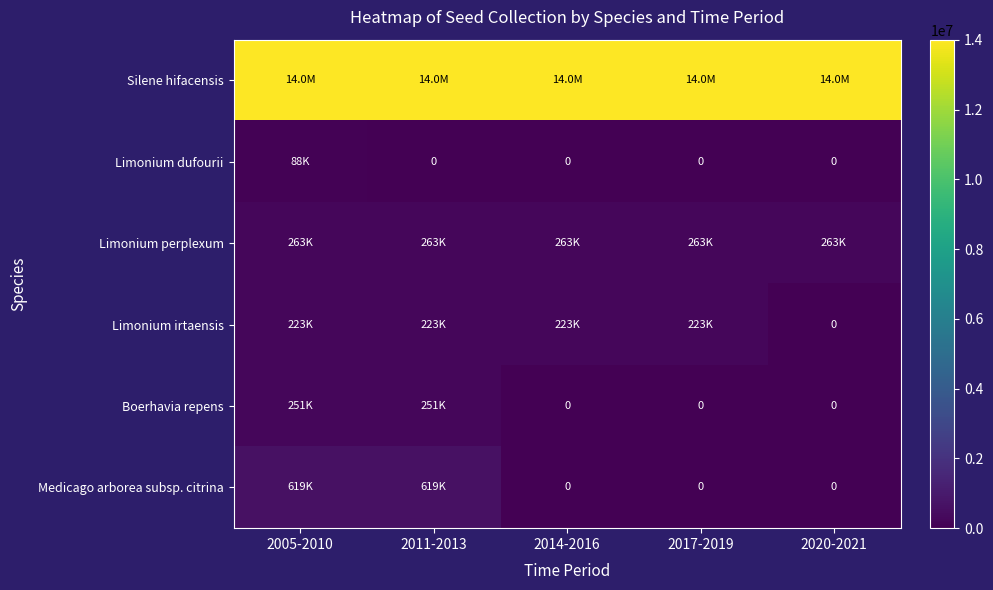

Which series has the largest range (max minus min)?

Medicago arborea subsp. citrina